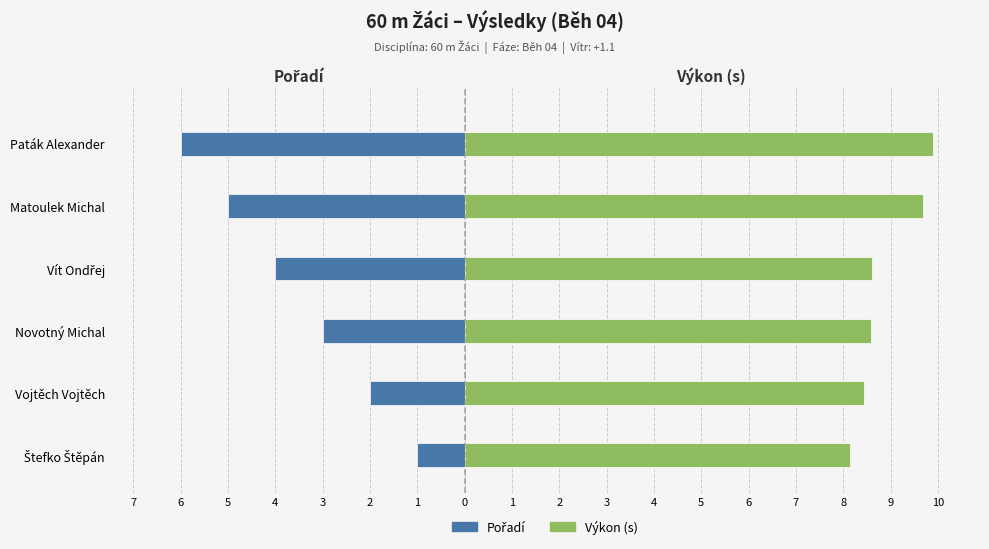

The value of Pořadí at Vojtěch Vojtěch is -3.1. True or false?

False